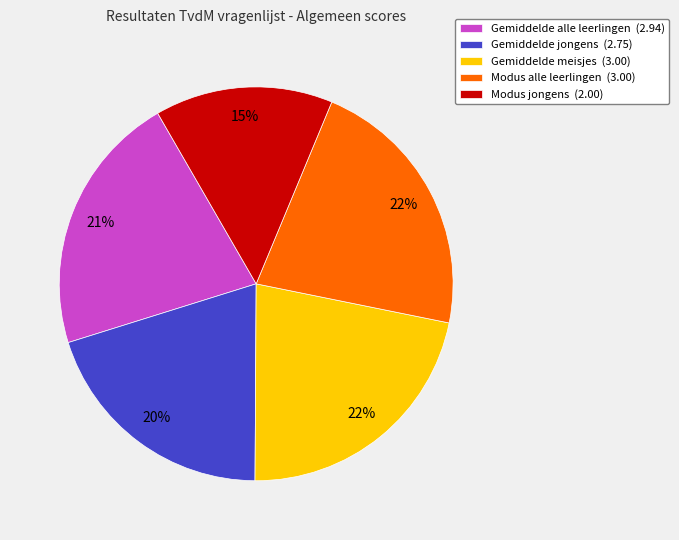

Between Gemiddelde meisjes (3.00) and Gemiddelde jongens (2.75), which is larger?

Gemiddelde meisjes (3.00)